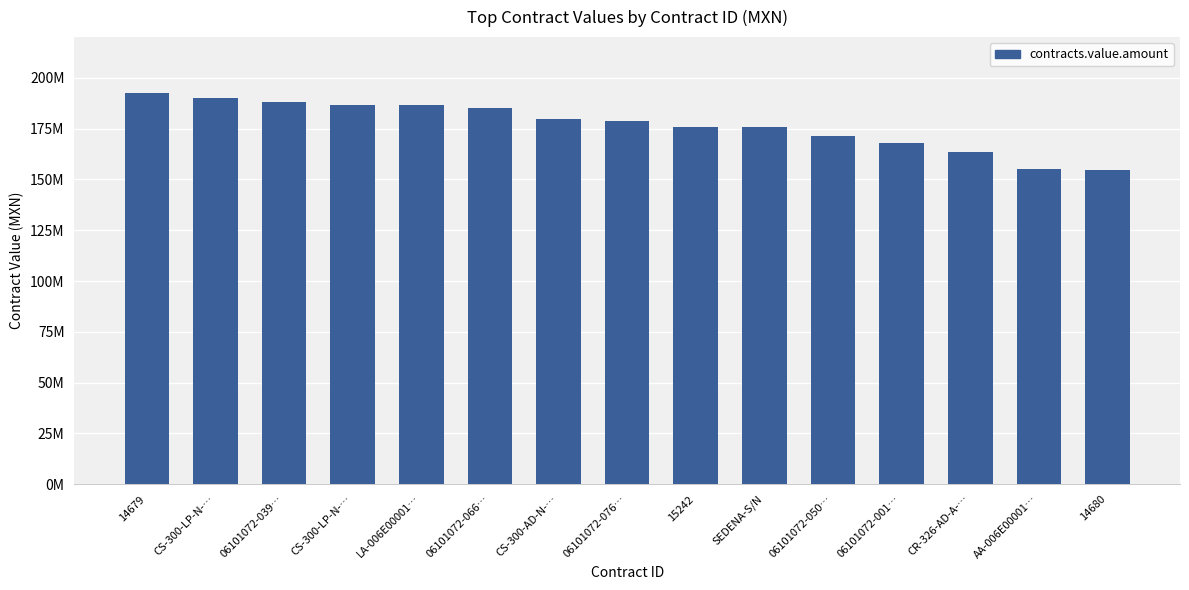

At which category does the chart reach its peak across all series?

14679